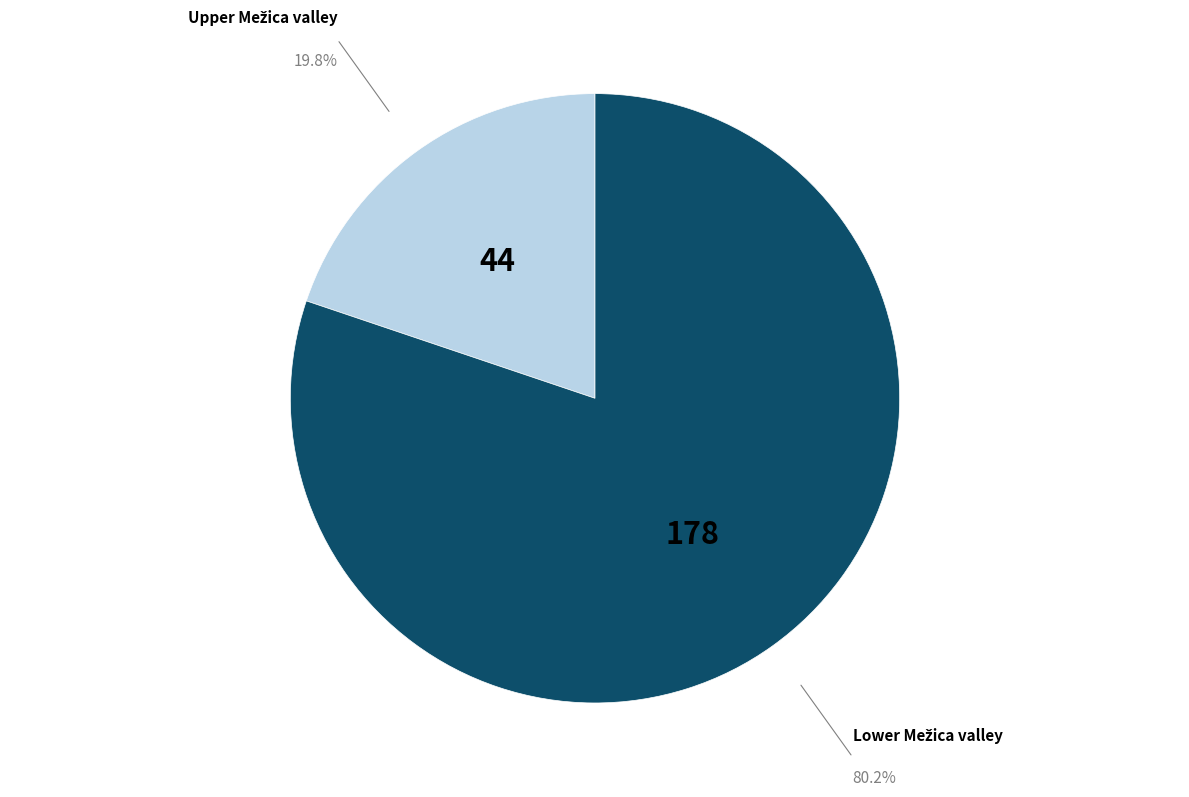

Does any single category account for the majority?

Yes